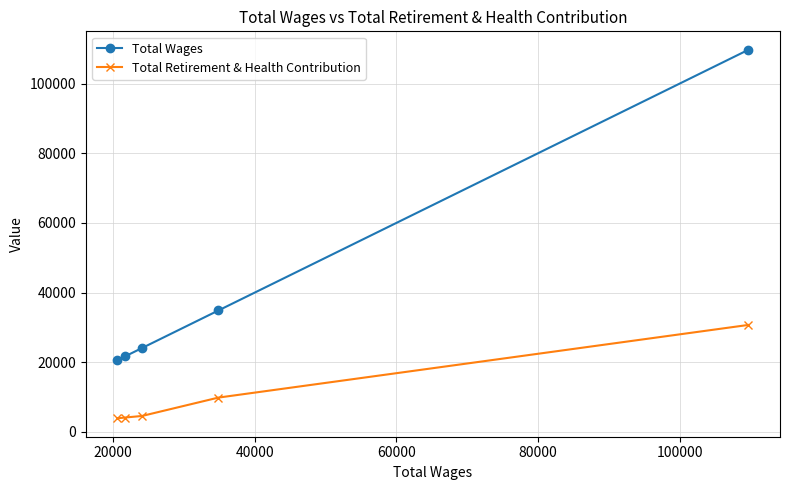

What is the value of the Total Wages point at the 3rd from the left?

24071